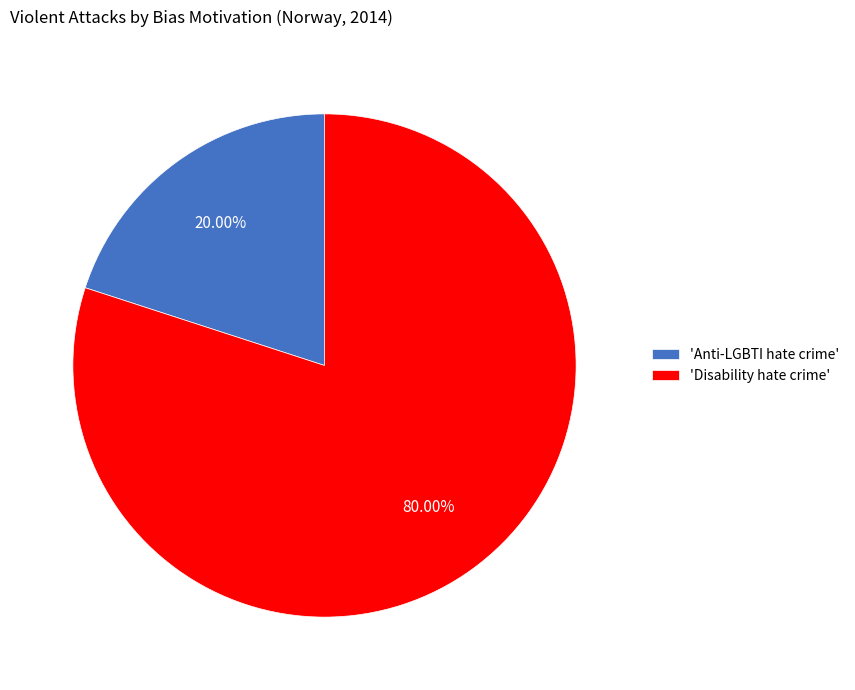

Rank the categories by value from lowest to highest.

'Anti-LGBTI hate crime', 'Disability hate crime'